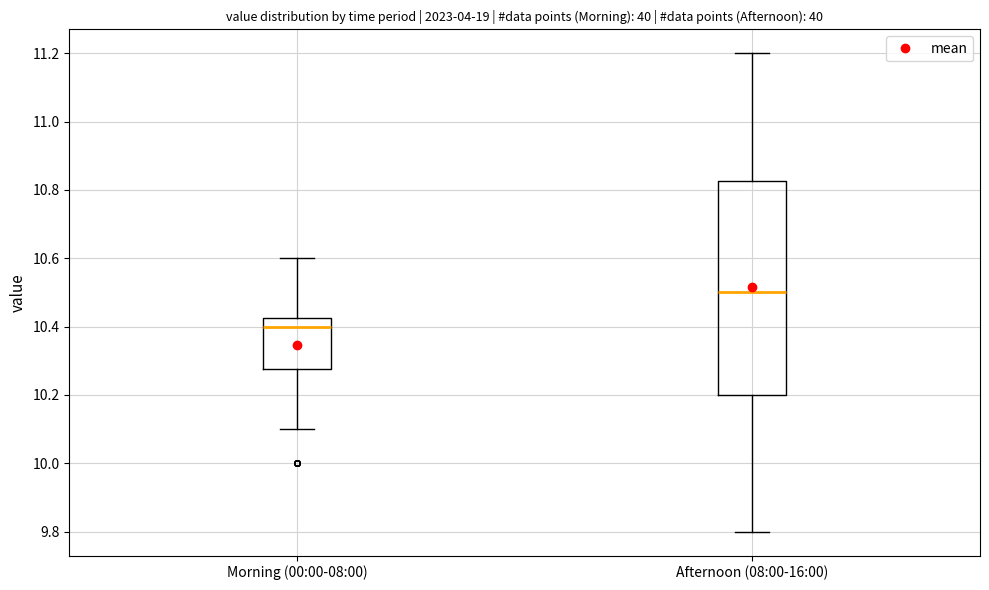

Which box has the lowest median line?

Morning (00:00-08:00)